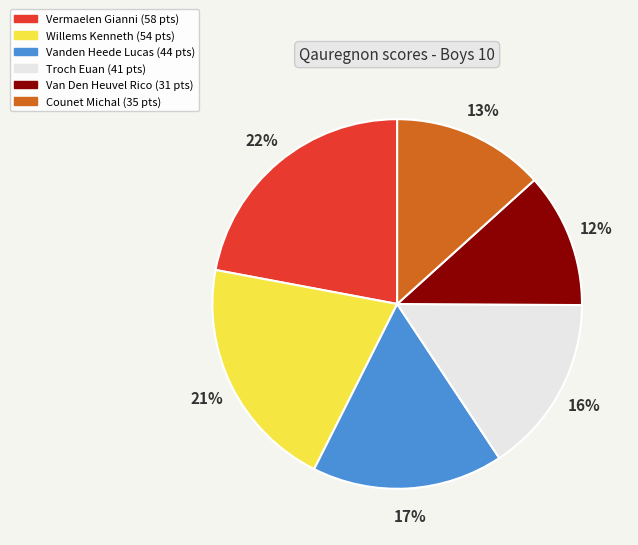

To the nearest percent, what is the difference between the largest and smallest slice percentages?

10%